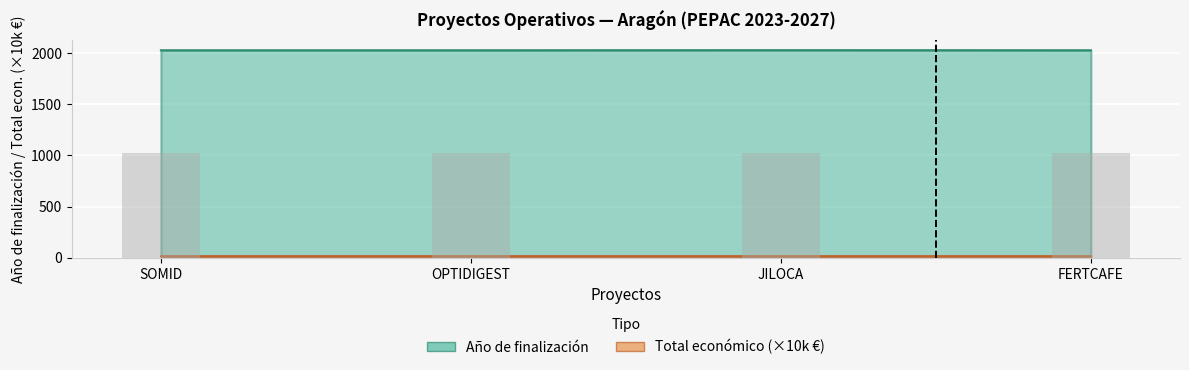

Which category has the highest value in the Año de finalización series?

JILOCA